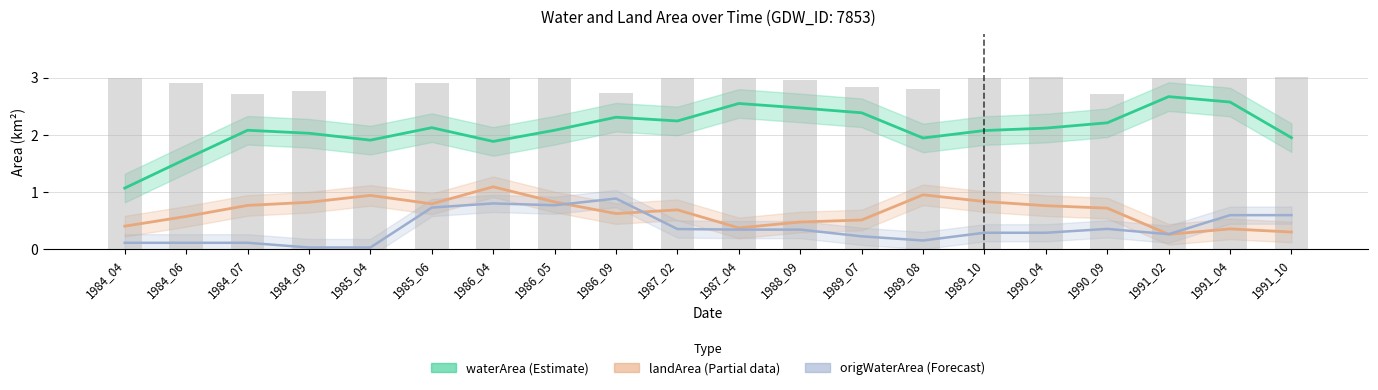

What is the value of the landArea (Partial) bar at the 8th from the left?

0.8